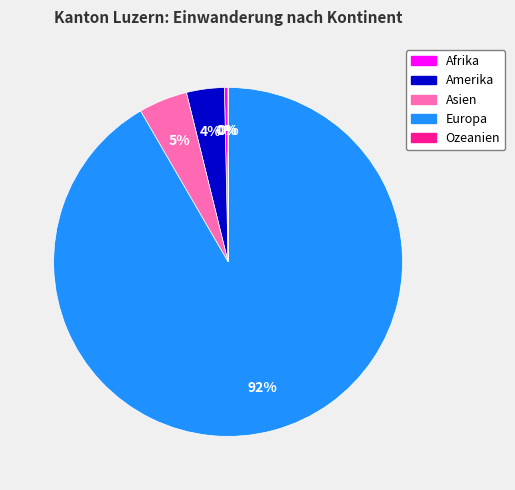

To the nearest percent, what is the combined percentage of Afrika and Amerika?

4%